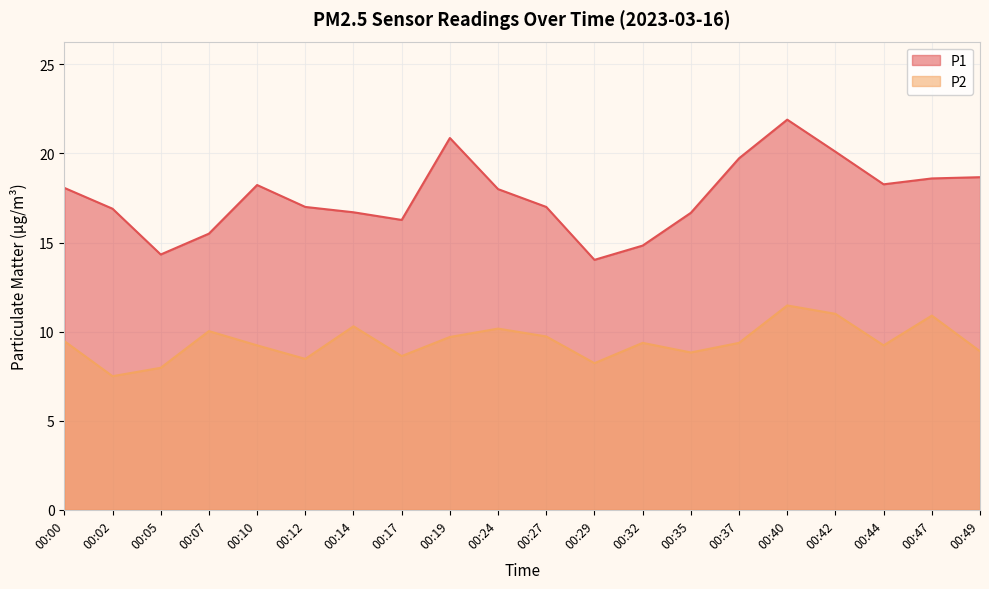

At which category does the chart reach its peak across all series?

00:40